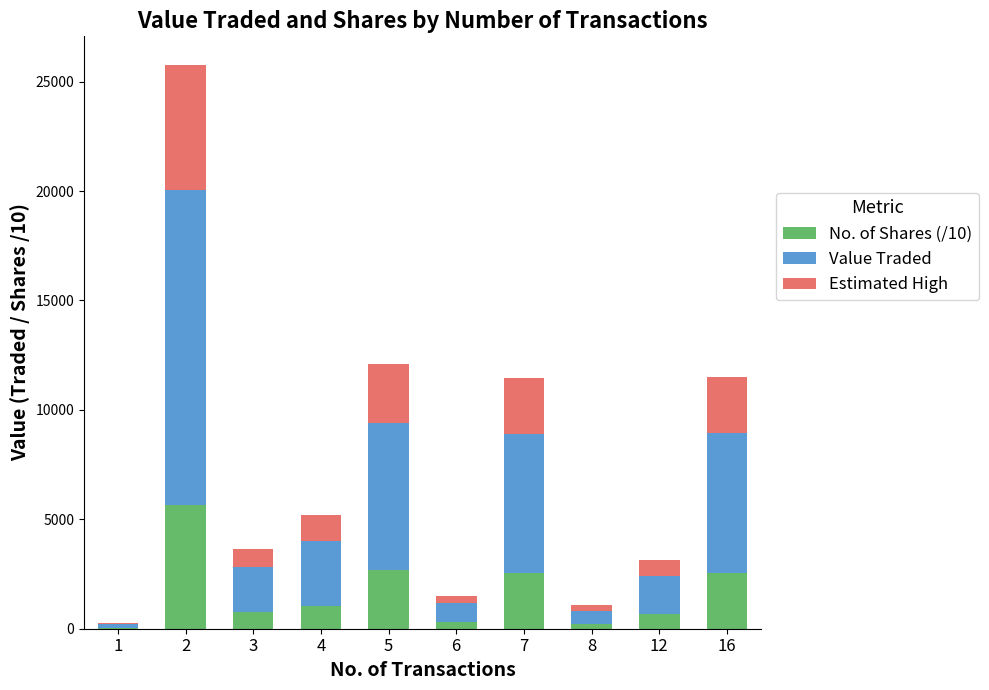

List the labels in order of Value Traded value, smallest first.

1, 8, 6, 12, 3, 4, 7, 16, 5, 2